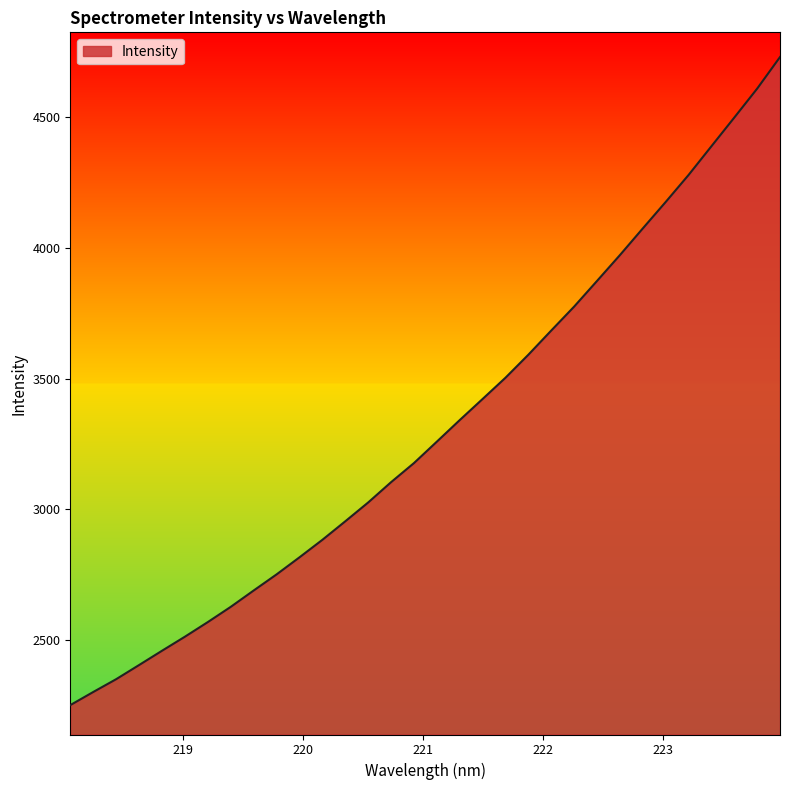

What is the maximum value shown in the chart?

4730.7